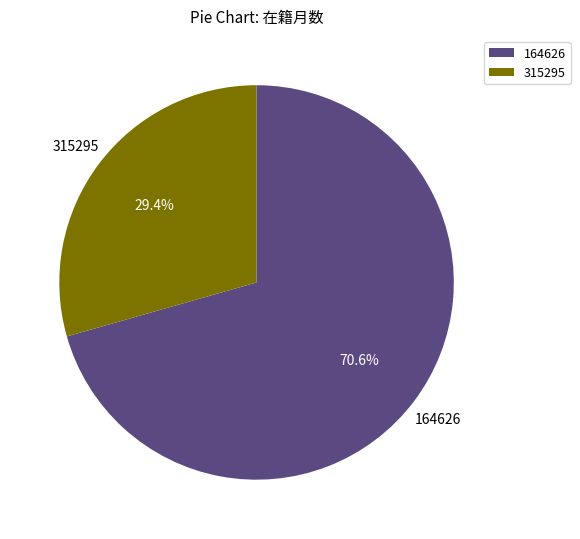

How many slices are in this pie chart?

2